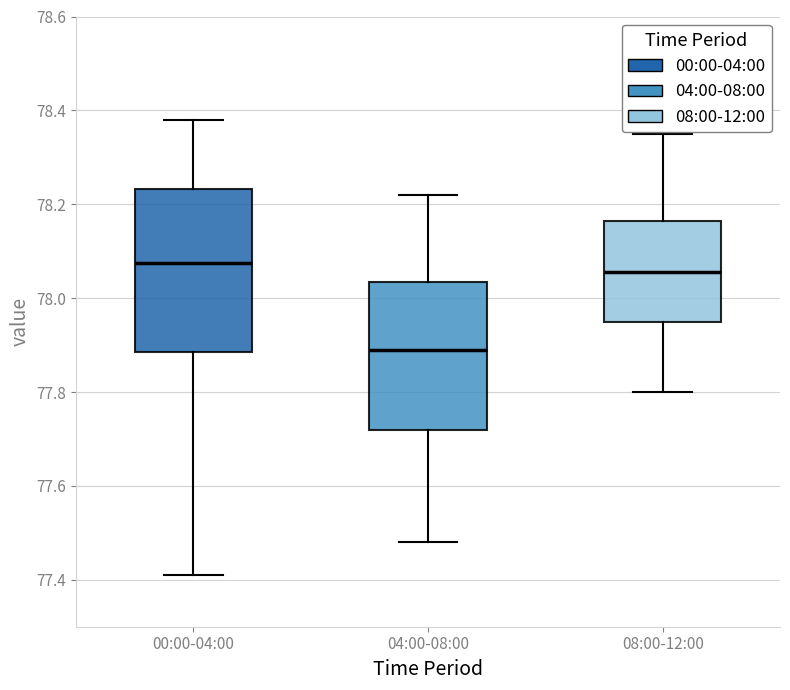

Which box is the tallest, from its lower edge to its upper edge?

00:00-04:00